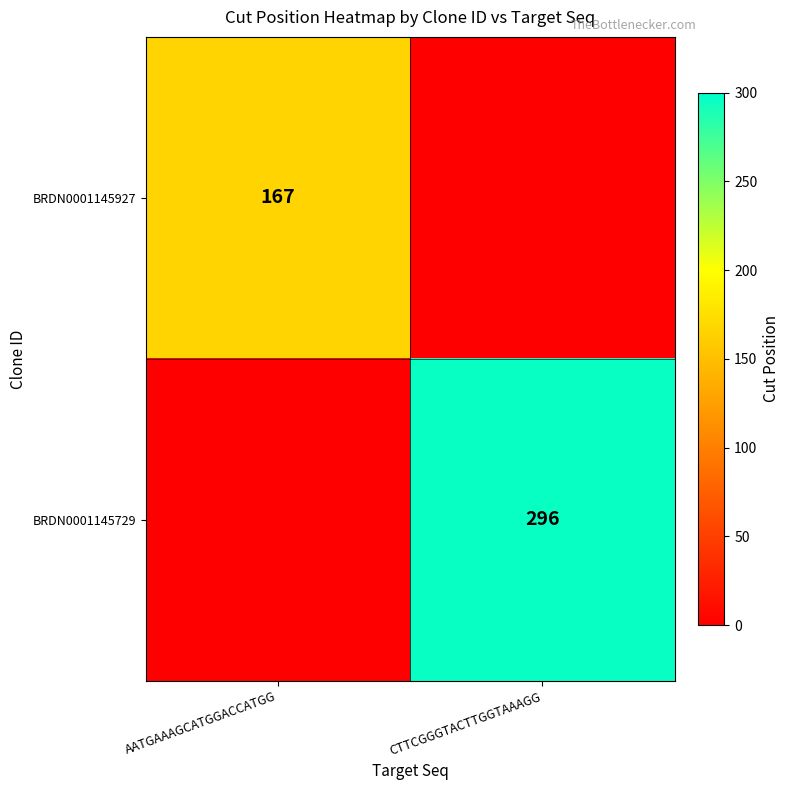

What is the total value across all series at AATGAAAGCATGGACCATGG?

167